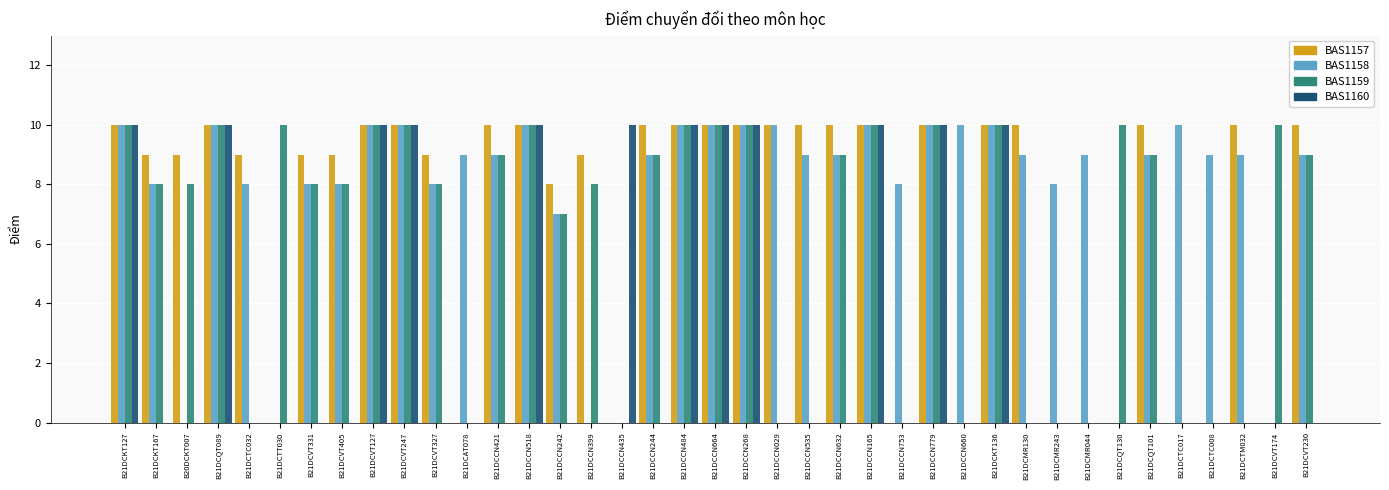

Count the number of categories in the chart.

39